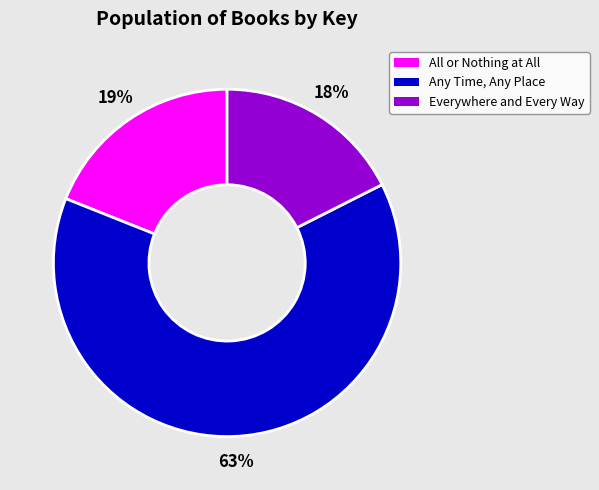

The Everywhere and Every Way slice represents 32% of the pie. True or false?

False